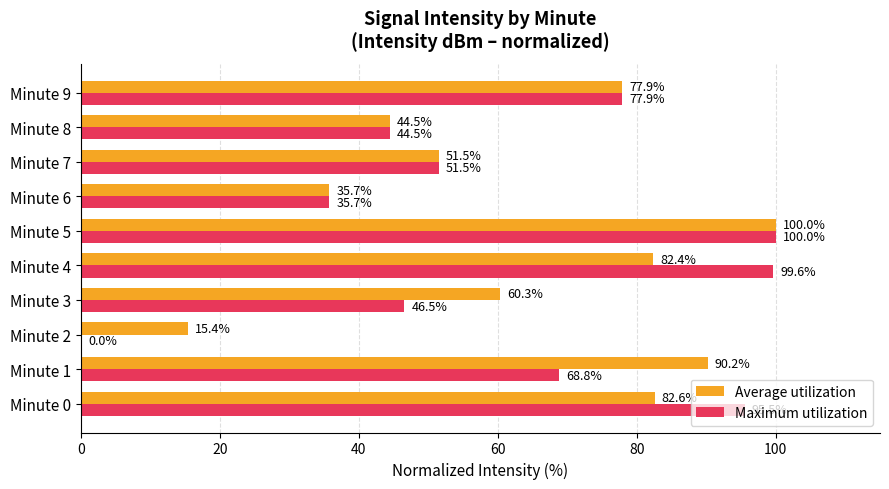

The Maximum utilization series shows 99.6 at Minute 4. True or false?

True